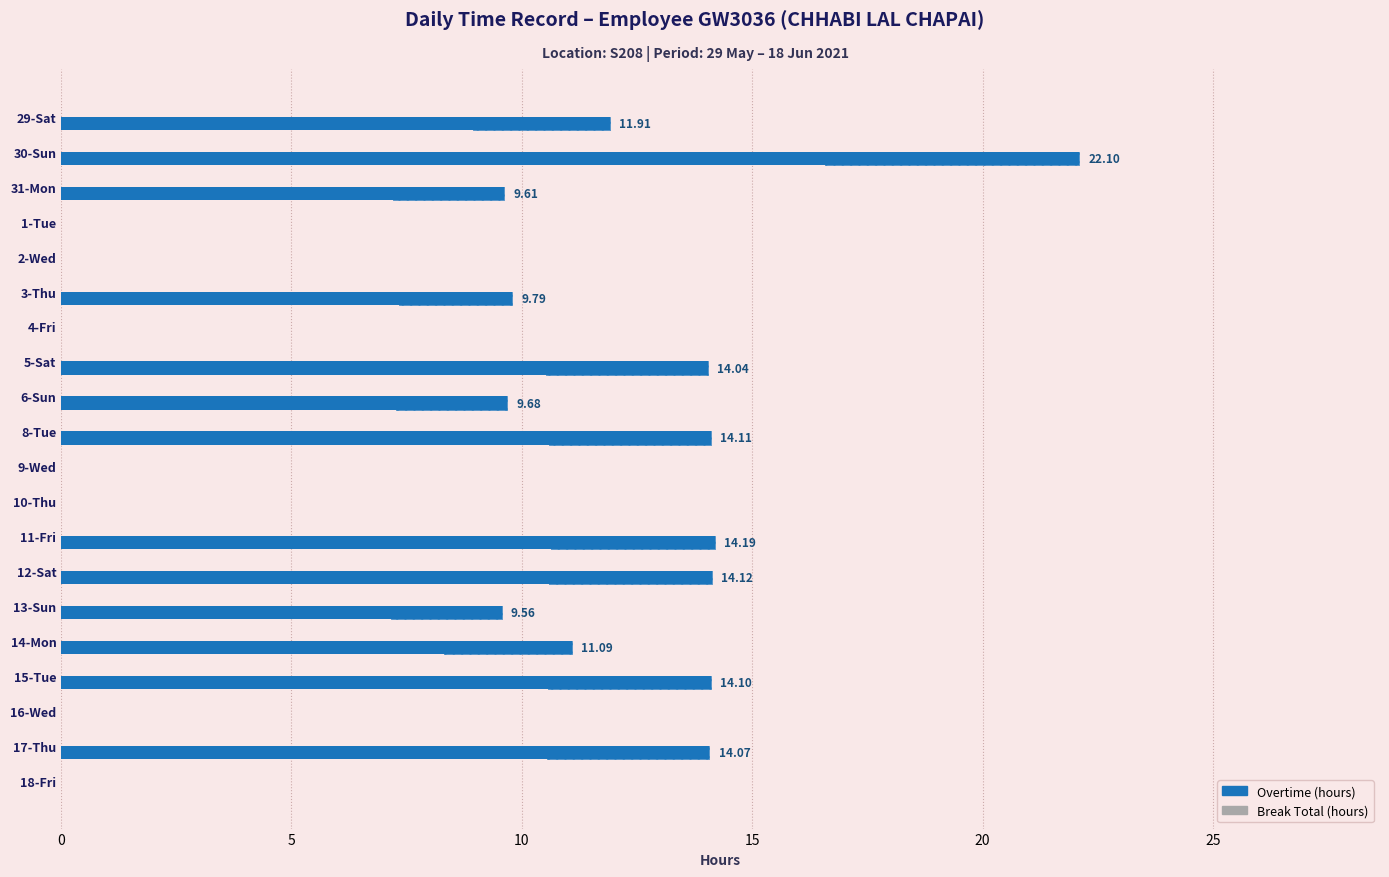

Which series has the largest range (max minus min)?

Overtime (hours)